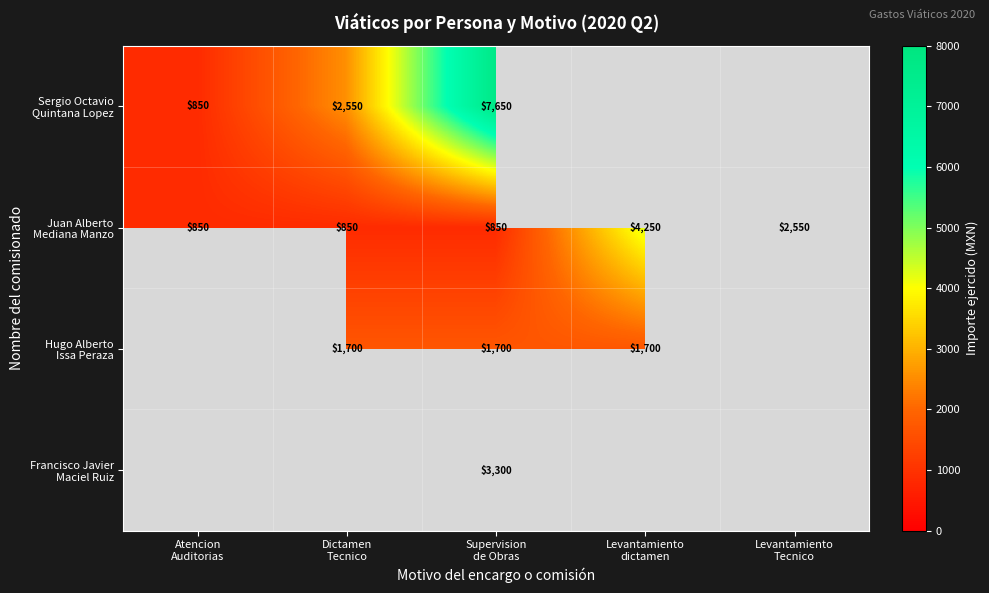

Count the Hugo Alberto Issa Peraza values in the range 1700 to 1701.

3